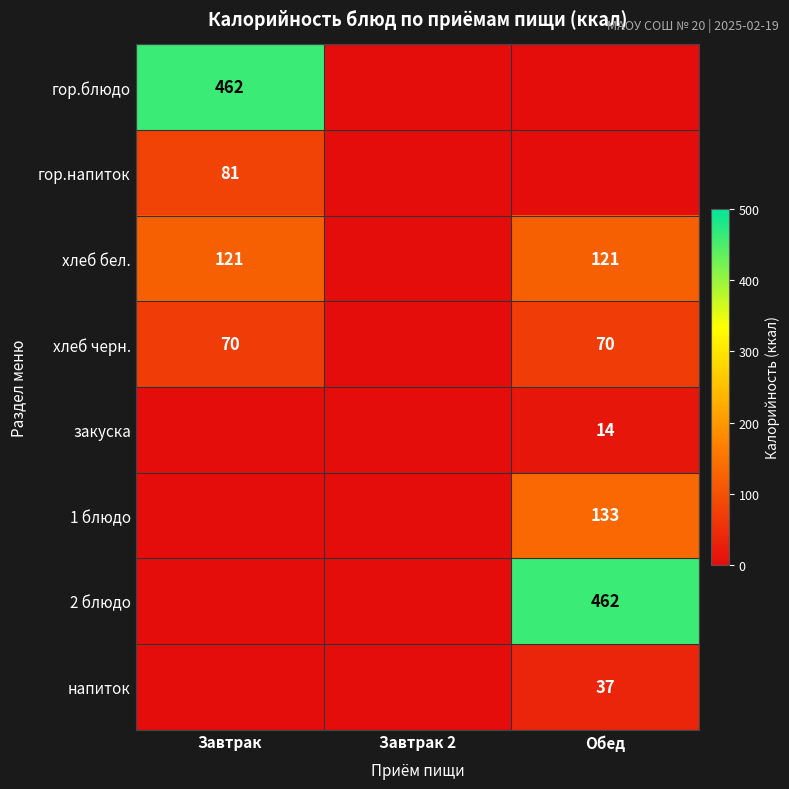

At how many categories does at least one series exceed 348?

2